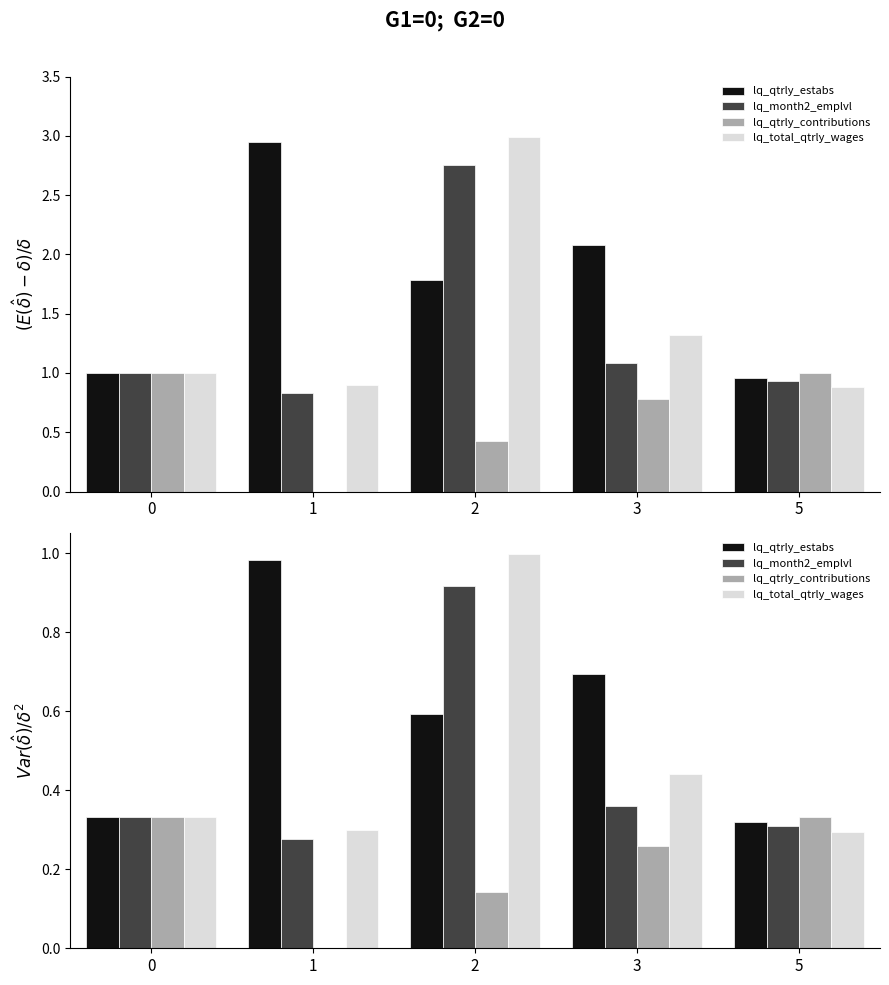

How many distinct data groups are displayed?

4